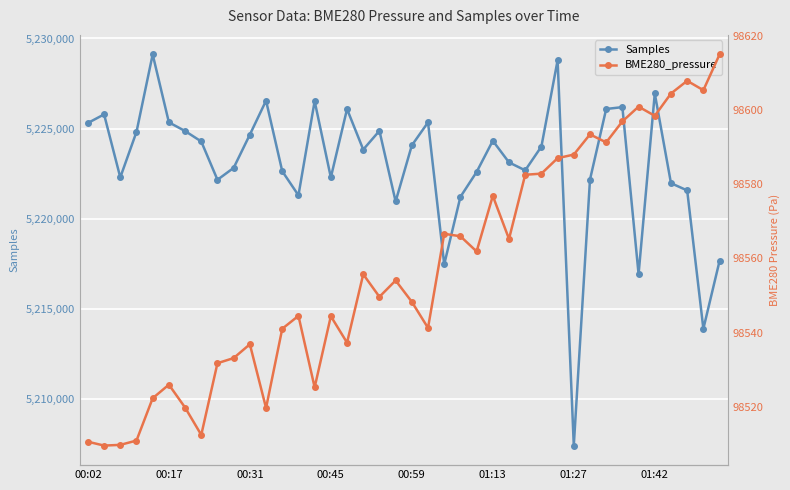

True or false: Samples has more than 2 points higher than both neighbors.

True